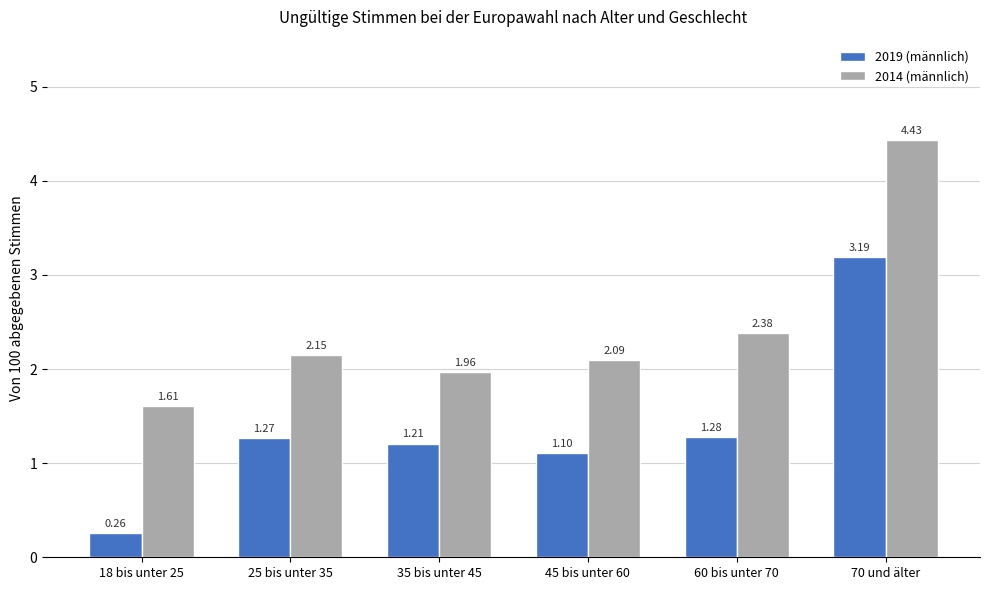

Which series has the largest range (max minus min)?

2019 (männlich)